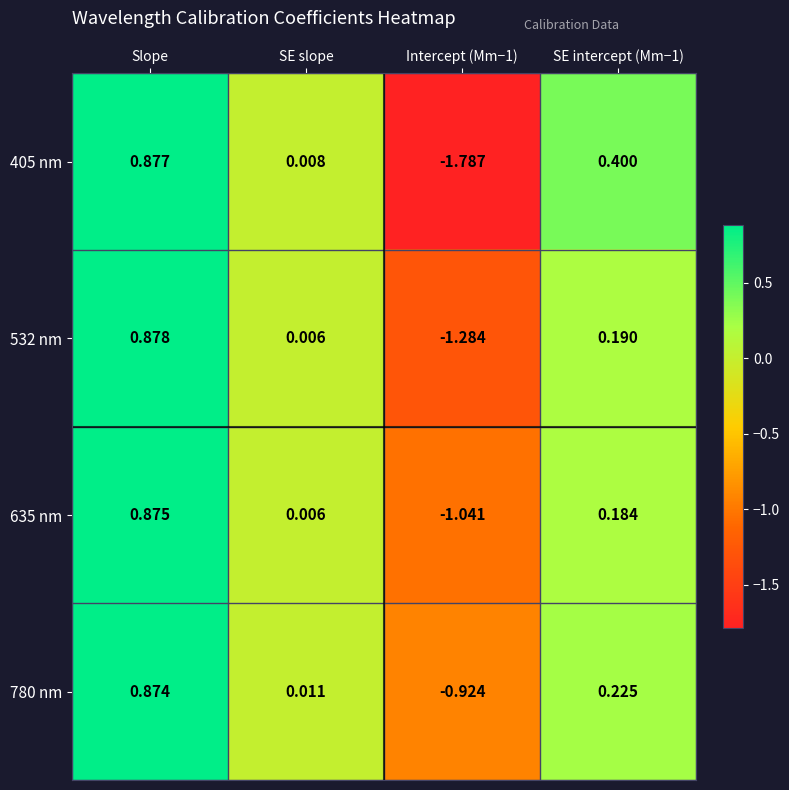

Where does the 405 nm series first go above 0?

Slope